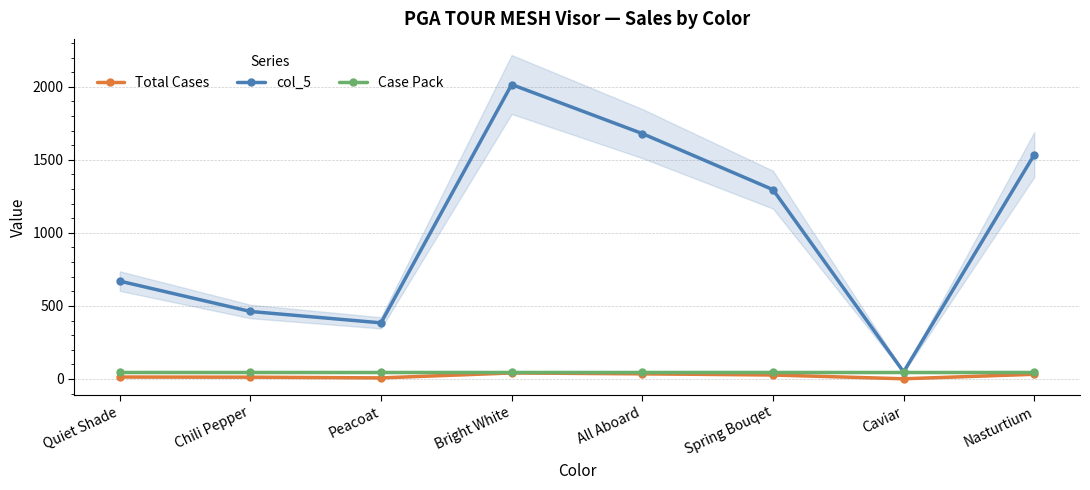

Is the value of col_5 at Nasturtium greater than the value of Total Cases at All Aboard?

Yes